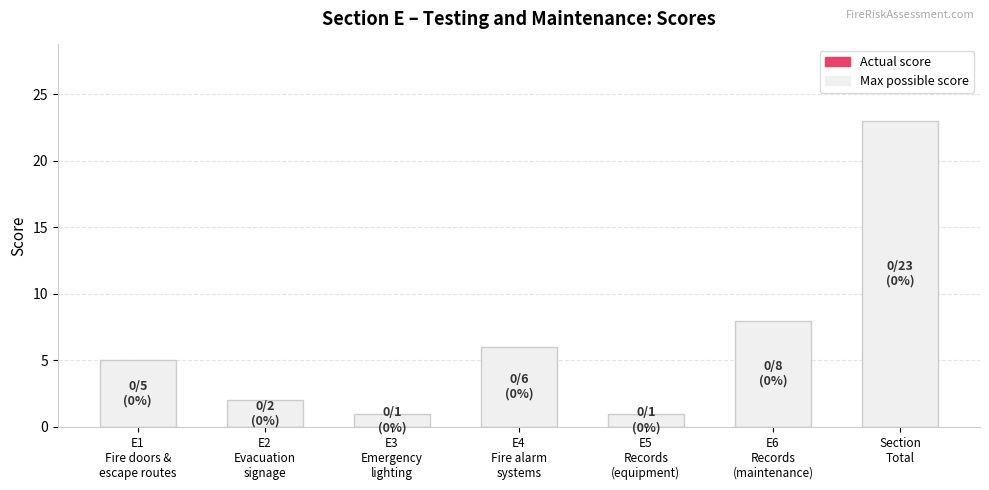

What is the difference between the second highest and minimum values?

7